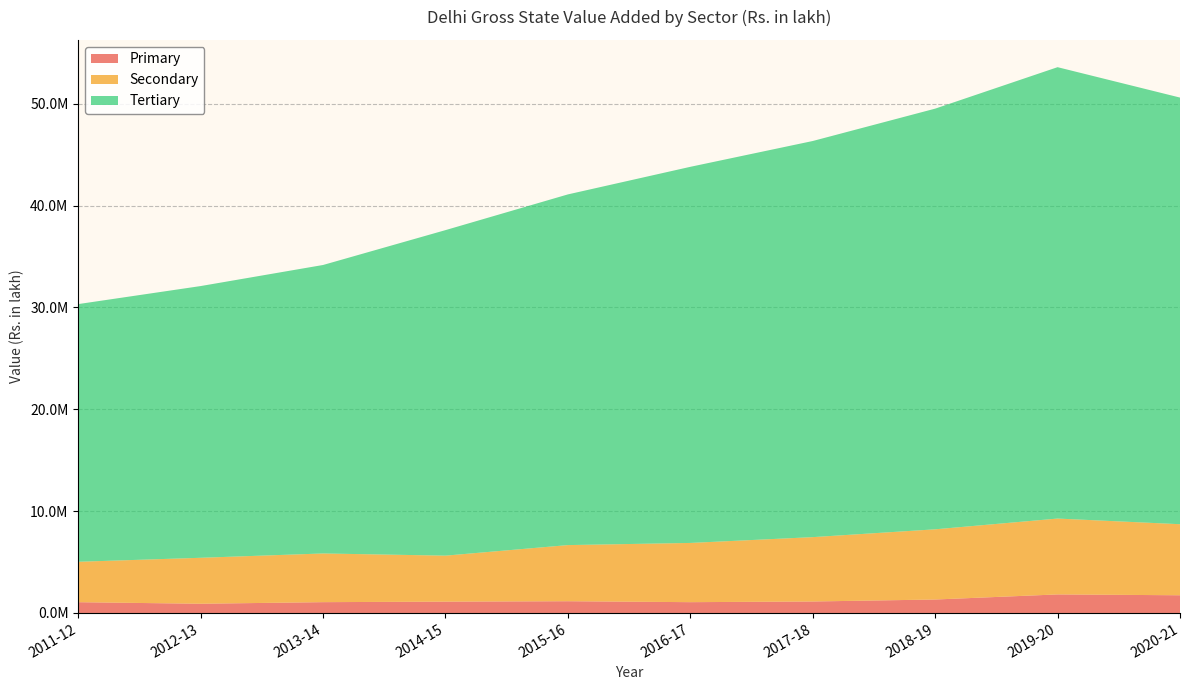

Reading right to left, what are all the values shown in this chart?

Primary: 2020-21=1738213.0	2019-20=1821748.5	2018-19=1322029.5	2017-18=1126933.9	2016-17=1061172.5	2015-16=1153435.6	2014-15=1112919.5	2013-14=1062154.1	2012-13=906100.9	2011-12=1058542.3
Secondary: 2020-21=6976160.8	2019-20=7447233.0	2018-19=6891207.7	2017-18=6318669.8	2016-17=5814777.4	2015-16=5510747.3	2014-15=4515434.5	2013-14=4780234.0	2012-13=4511863.5	2011-12=3968208.1
Tertiary: 2020-21=41883039.7	2019-20=44312628.2	2018-19=41297812.9	2017-18=38887689.4	2016-17=36923031.3	2015-16=34427562.4	2014-15=31956422.5	2013-14=28320088.7	2012-13=26675278.9	2011-12=25296498.8